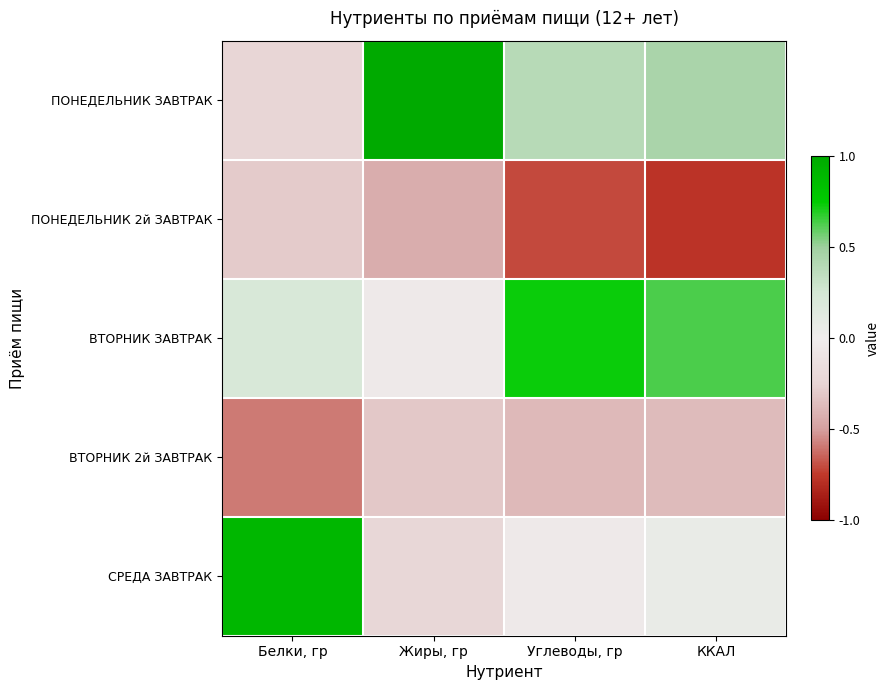

Reading right to left, extract all data points from this chart.

ПОНЕДЕЛЬНИК ЗАВТРАК: ККАЛ=0.5	Углеводы, гр=0.4	Жиры, гр=1.0	Белки, гр=-0.2
ПОНЕДЕЛЬНИК 2й ЗАВТРАК: ККАЛ=-0.8	Углеводы, гр=-0.7	Жиры, гр=-0.4	Белки, гр=-0.3
ВТОРНИК ЗАВТРАК: ККАЛ=0.6	Углеводы, гр=0.7	Жиры, гр=-0.0	Белки, гр=0.2
ВТОРНИК 2й ЗАВТРАК: ККАЛ=-0.4	Углеводы, гр=-0.4	Жиры, гр=-0.3	Белки, гр=-0.6
СРЕДА ЗАВТРАК: ККАЛ=0.1	Углеводы, гр=-0.0	Жиры, гр=-0.2	Белки, гр=0.9